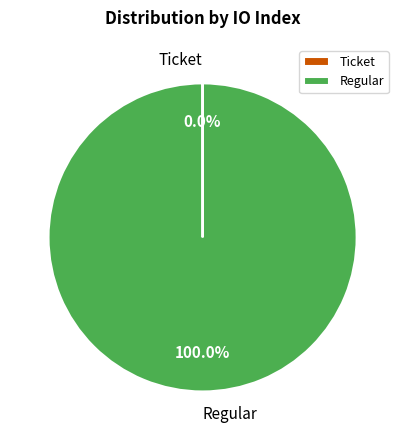

Does any single category account for the majority?

Yes